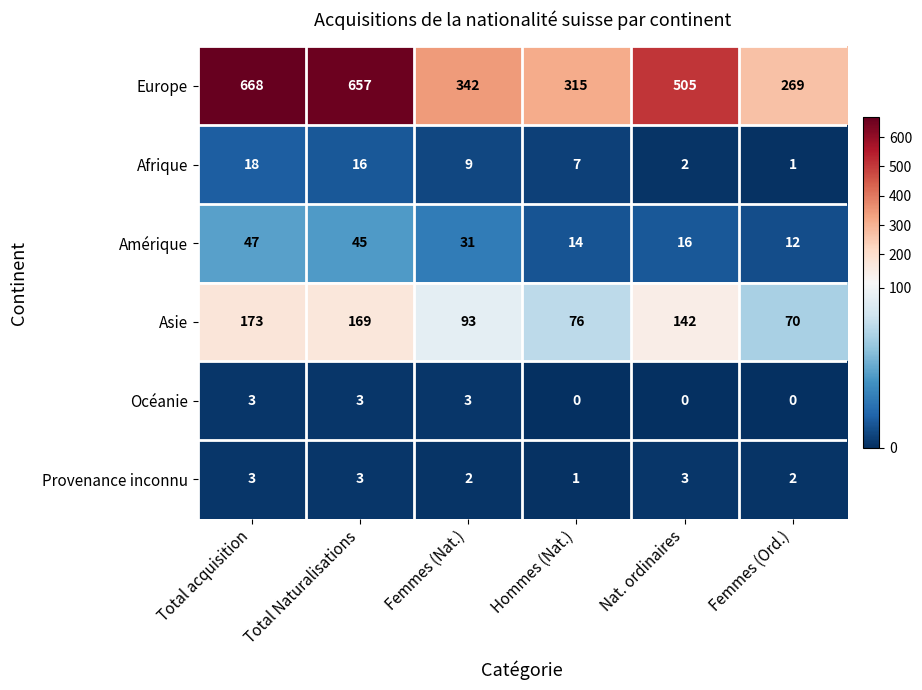

Which category has the highest value in the Asie series?

Total acquisition